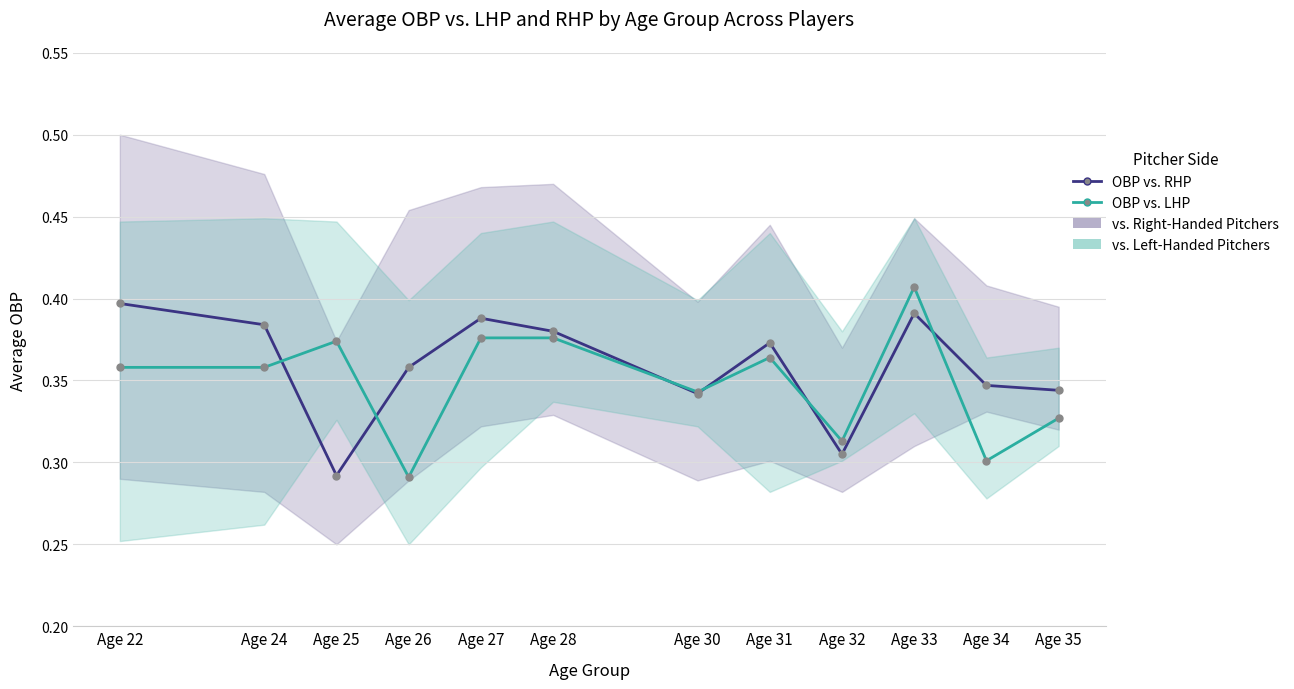

In OBP vs. LHP (line), how many points are lower than both neighbors (excluding endpoints)?

4